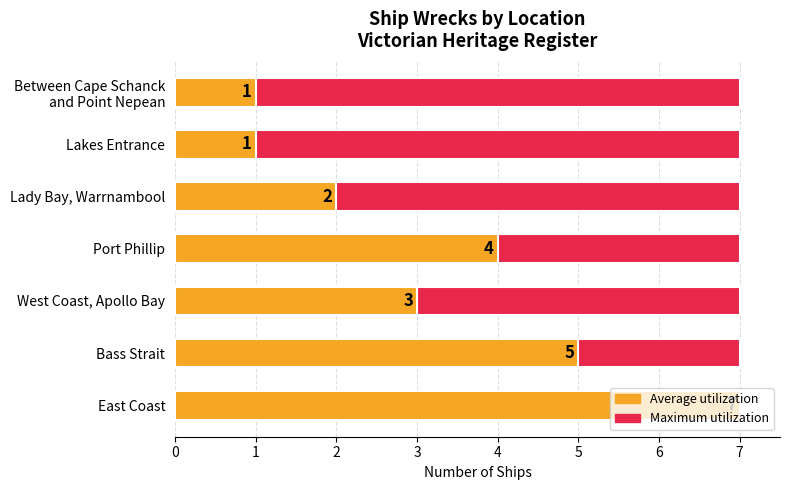

What is the spread (max minus min) of values at 3?

3.5